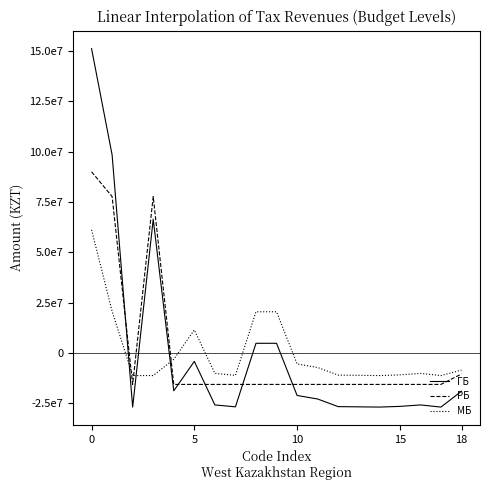

Rank the series by their average value, from lowest to highest.

ГБ, РБ, МБ